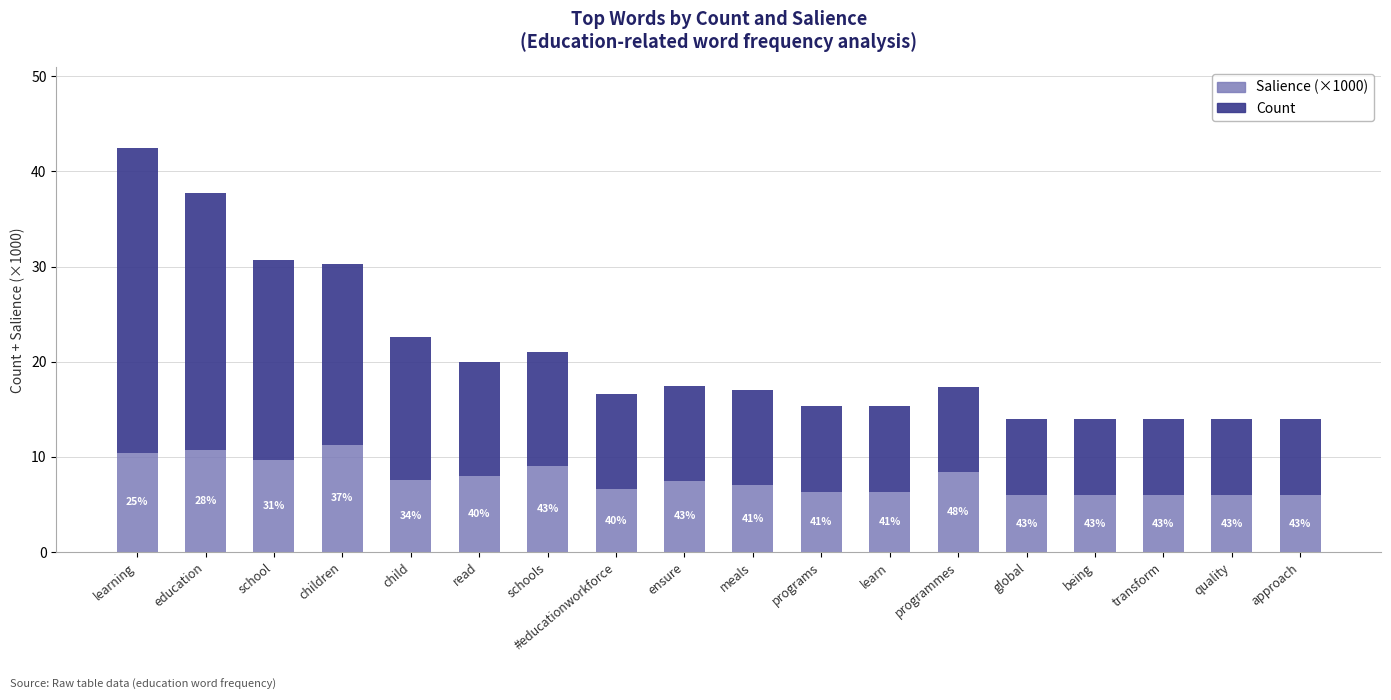

How many bars are there in total?

18